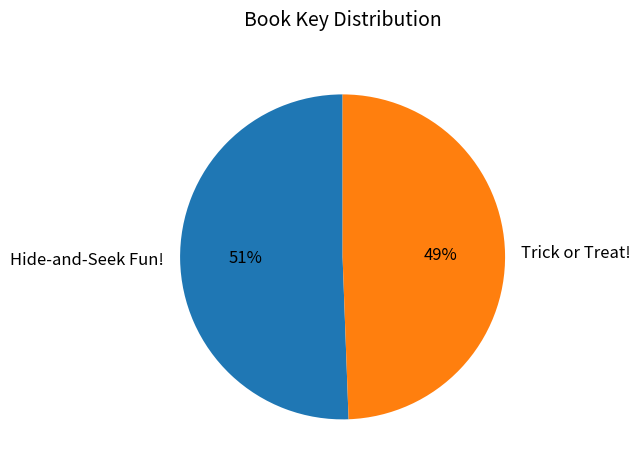

What percentage is the Hide-and-Seek Fun! slice, to the nearest percent?

51%